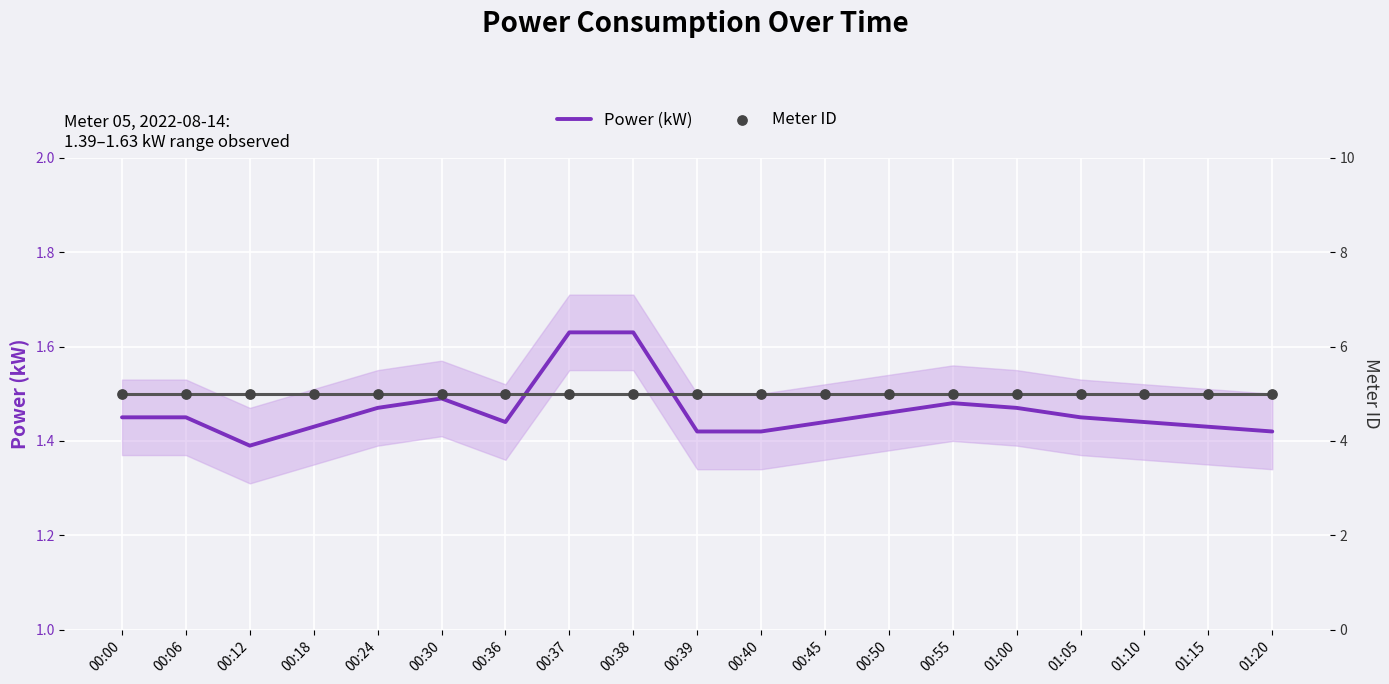

What is the total value across all series at 01:15?

6.4